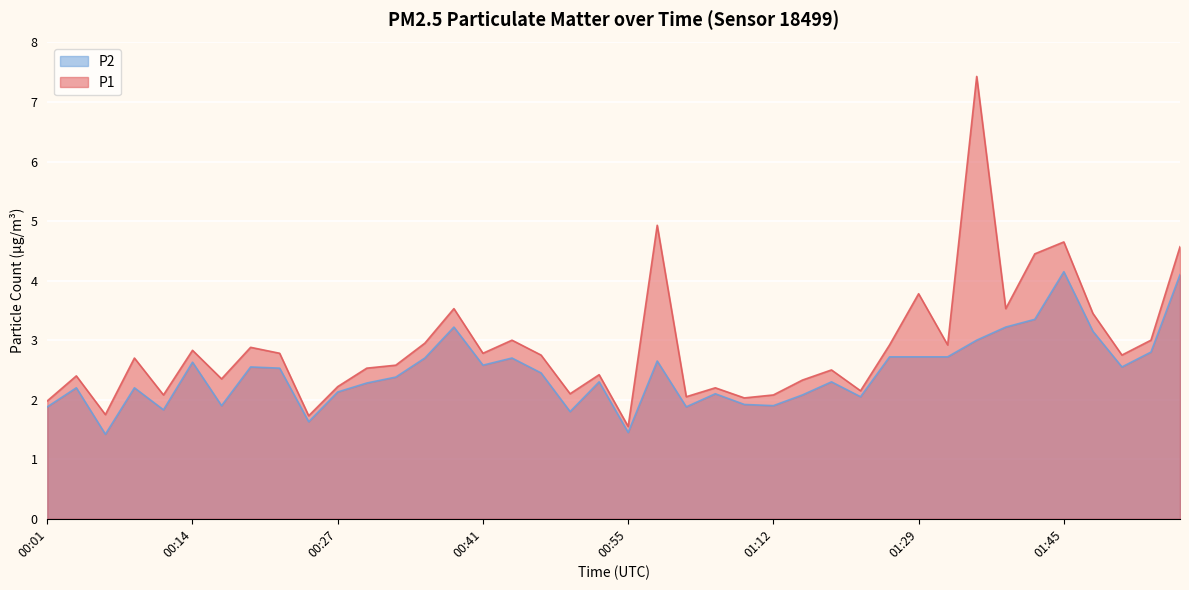

At which label is P1 closest to 4?

01:29